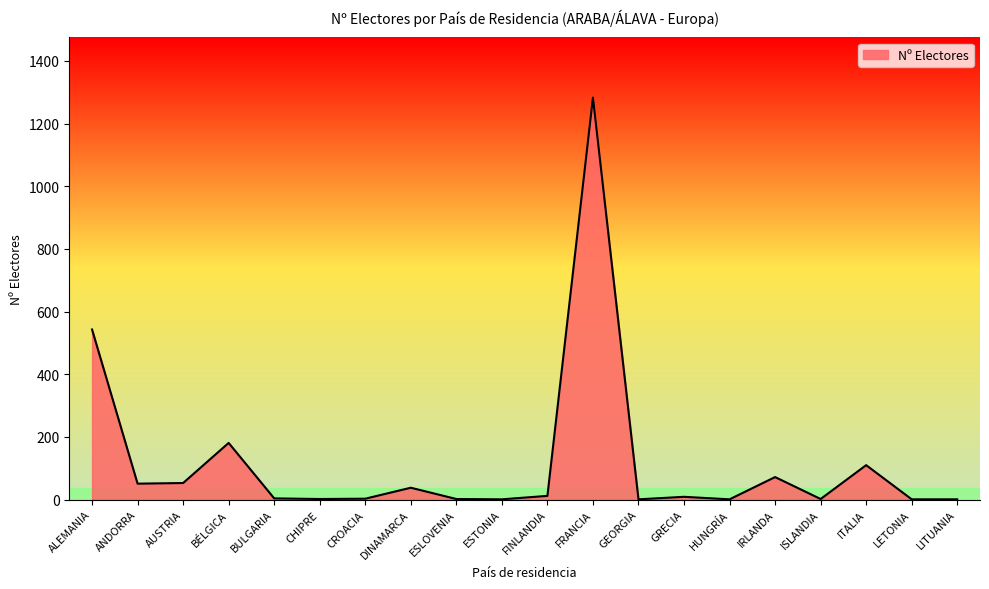

Where is the data nearest to the value 642?

ALEMANIA